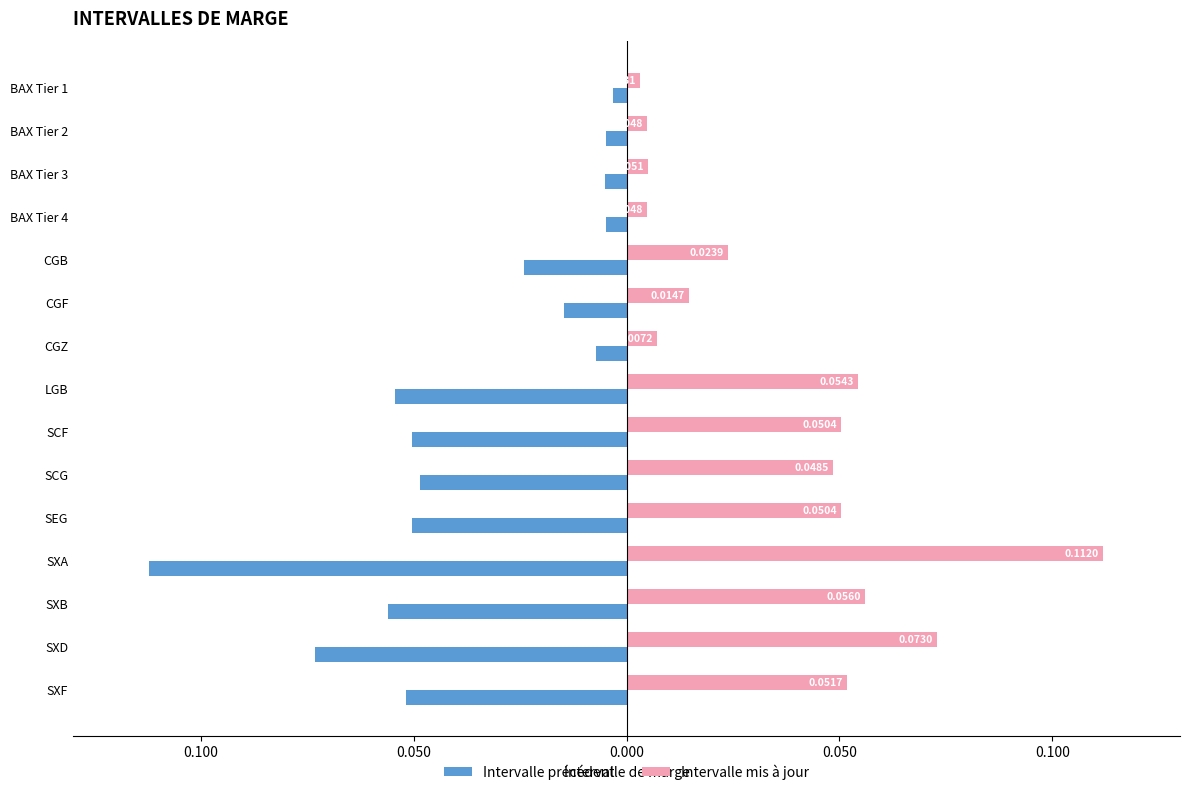

What are all the series names shown in the legend?

Intervalle précédent, Intervalle mis à jour